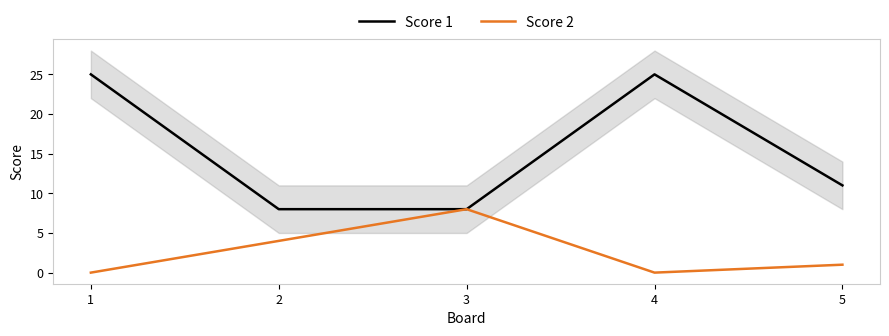

At which label is Score 1 closest to 16?

5